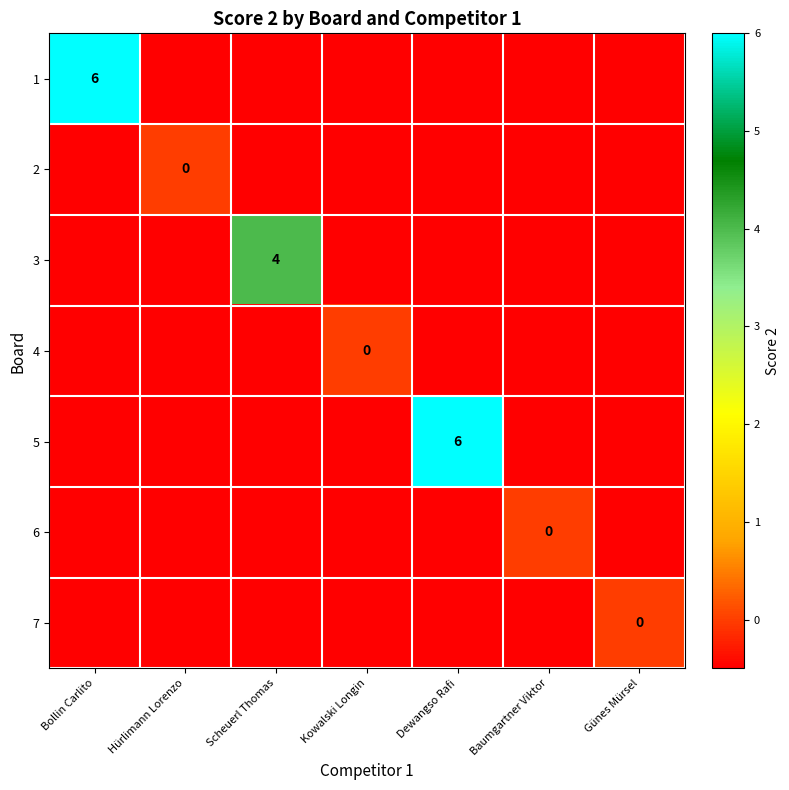

What is the sum of the 7 values at Baumgartner Viktor and Günes Mürsel?

-0.5